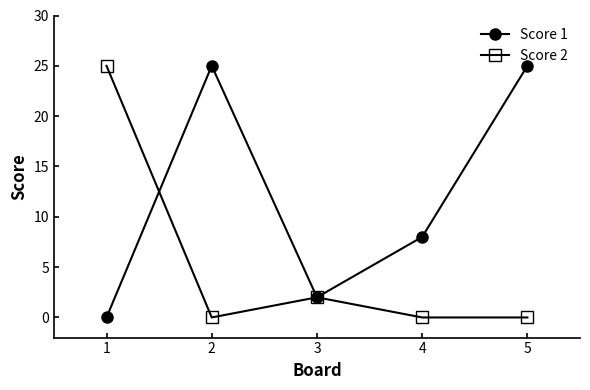

How many lines are shown in the chart?

2